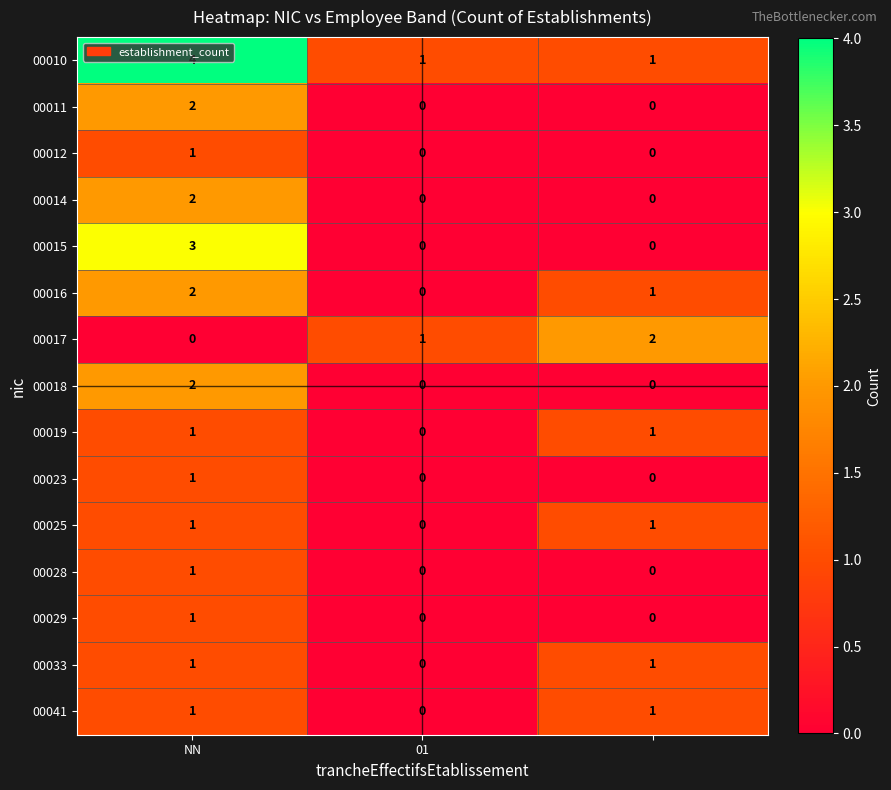

At how many categories does at least one series exceed 0?

3